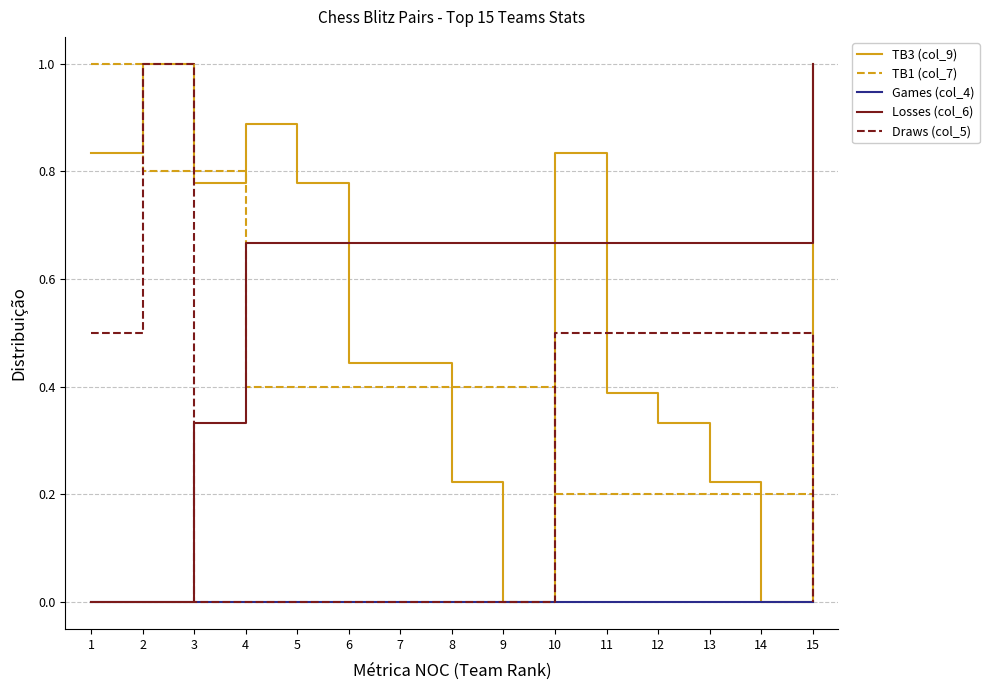

What are all the series names shown in the legend?

TB3 (col_9), TB1 (col_7), Games (col_4), Losses (col_6), Draws (col_5)